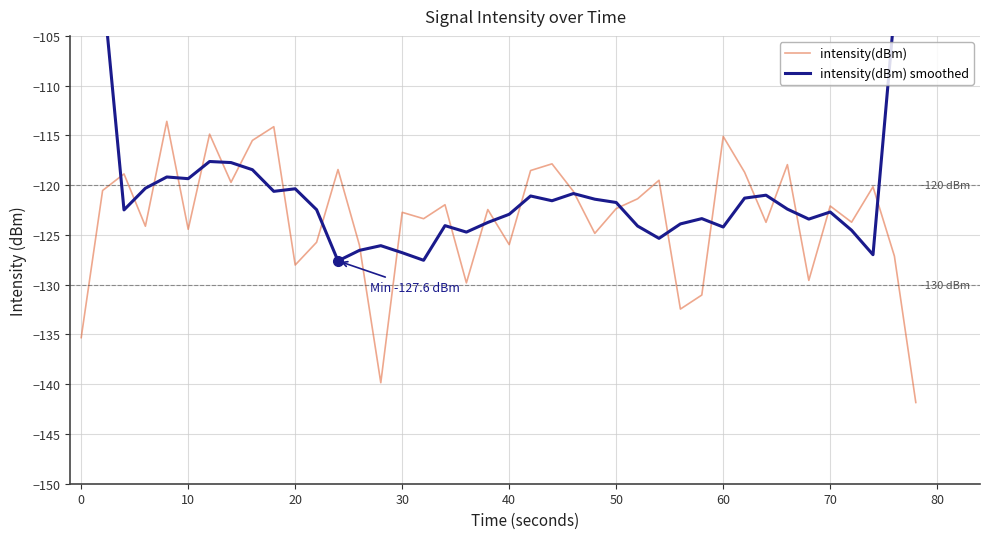

What is the maximum value for intensity(dBm)?

-113.6